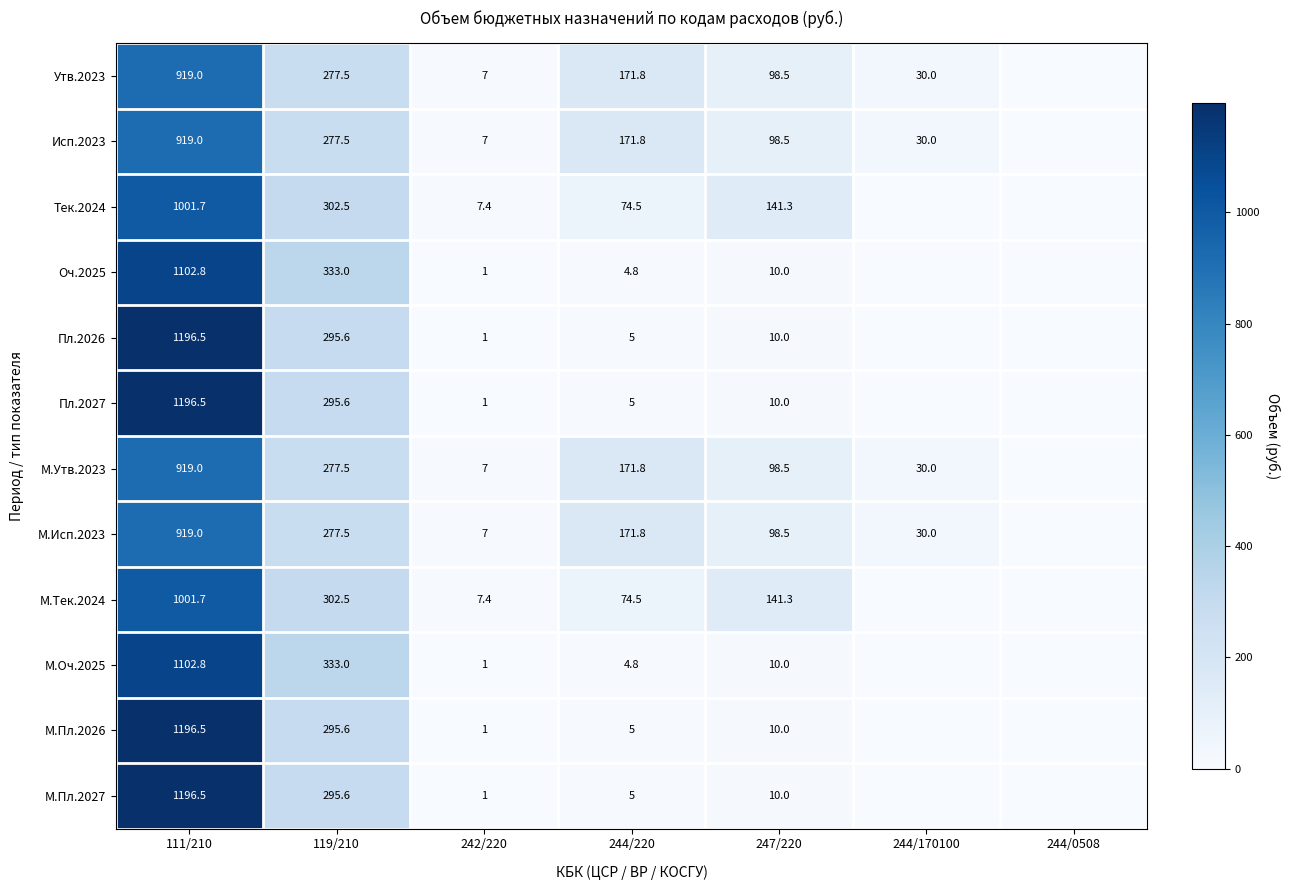

True or false: М.Пл.2027 has a value of 649.3 at 111/210.

False